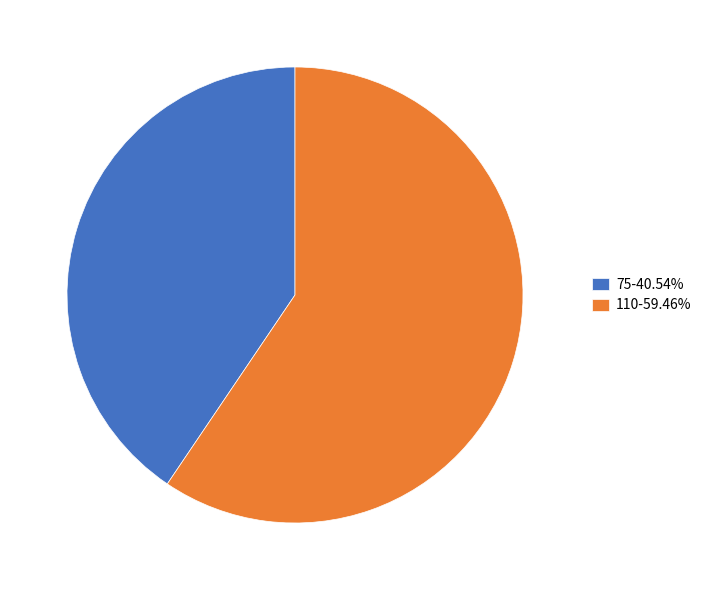

Combined, do 75-40.54% and 110-59.46% account for over 50%?

Yes